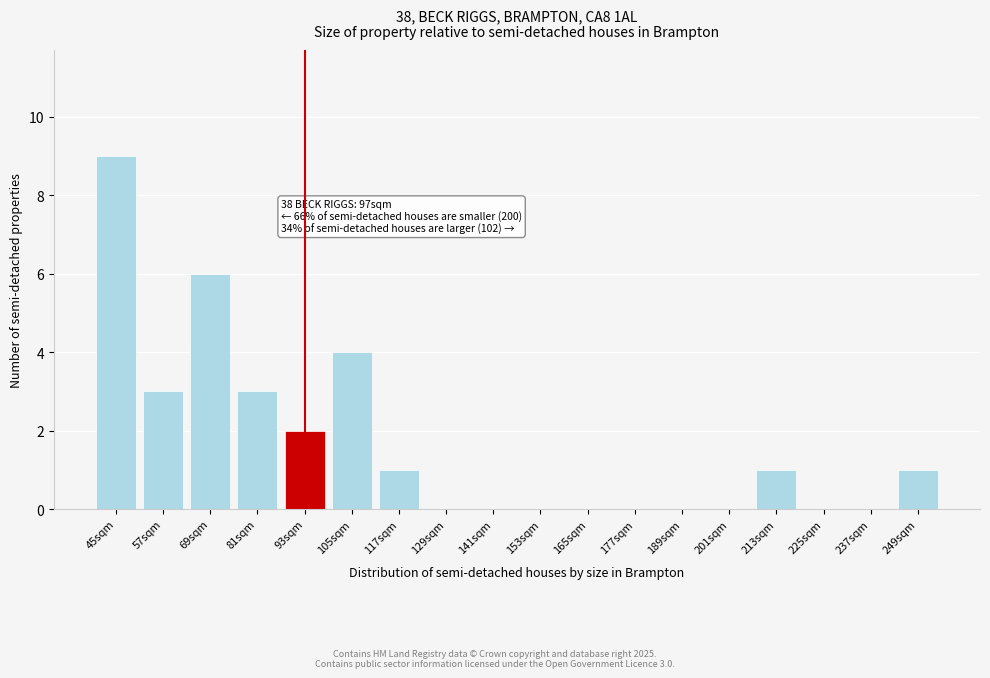

Reading left to right, list all the values displayed in this chart.

45sqm=9	57sqm=3	69sqm=6	81sqm=3	93sqm=2	105sqm=4	117sqm=1	129sqm=0	141sqm=0	153sqm=0	165sqm=0	177sqm=0	189sqm=0	201sqm=0	213sqm=1	225sqm=0	237sqm=0	249sqm=1